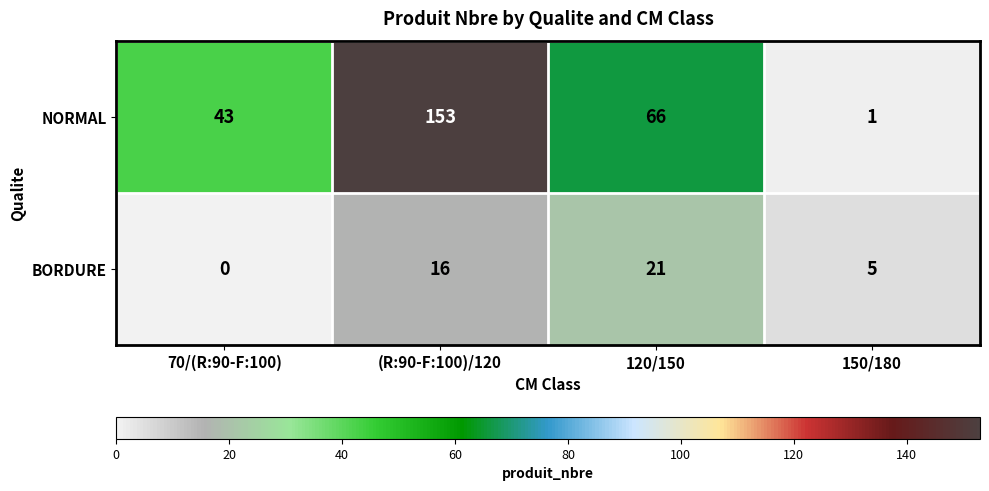

Is it true that BORDURE equals 16 at (R:90-F:100)/120?

True